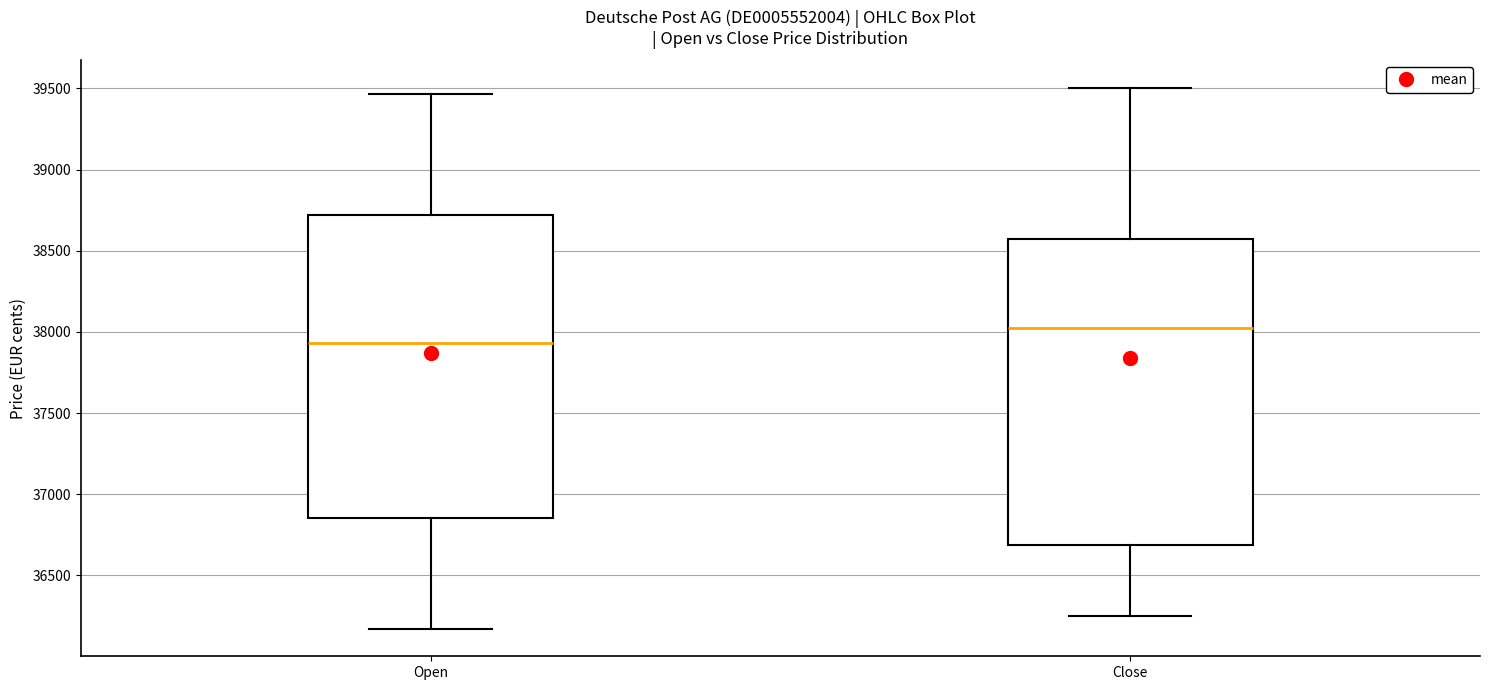

Reading left to right, transcribe this box plot: for each box, give where its median line is, the range the box spans, and where its two whiskers end, as read against the y-axis. The values are not printed on the chart, so give them approximately, as read against the axis.

Open: median 37950, box 36850 to 38700, whiskers 36150 to 39450
Close: median 38000, box 36700 to 38550, whiskers 36250 to 39500